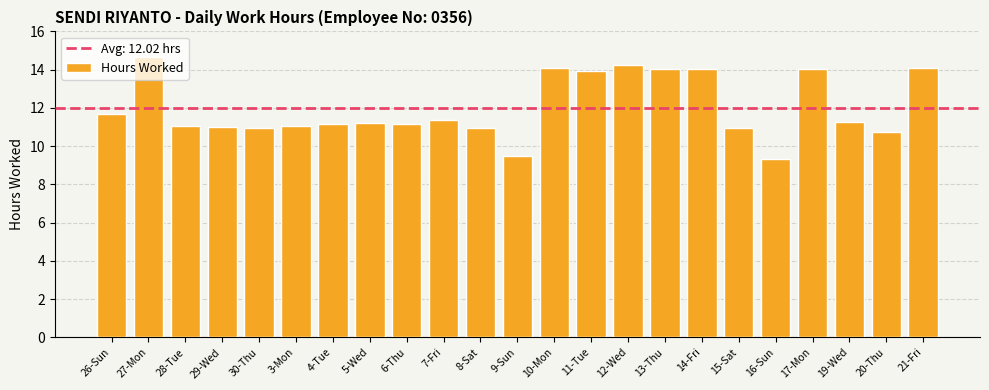

What position from the right is 3-Mon?

18